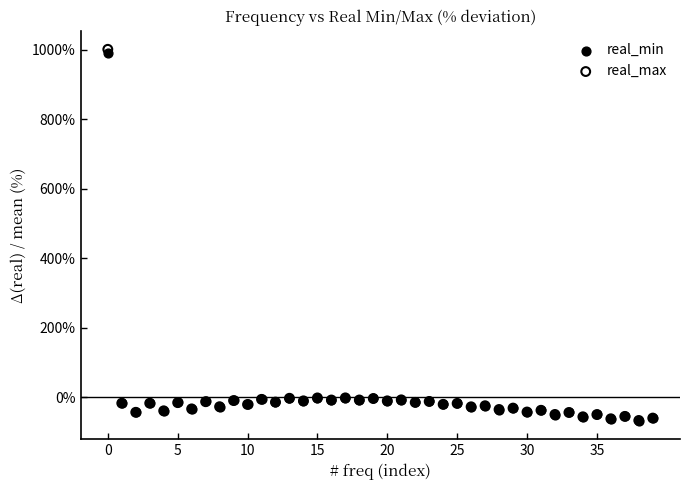

What are all the series names shown in the legend?

real_min, real_max